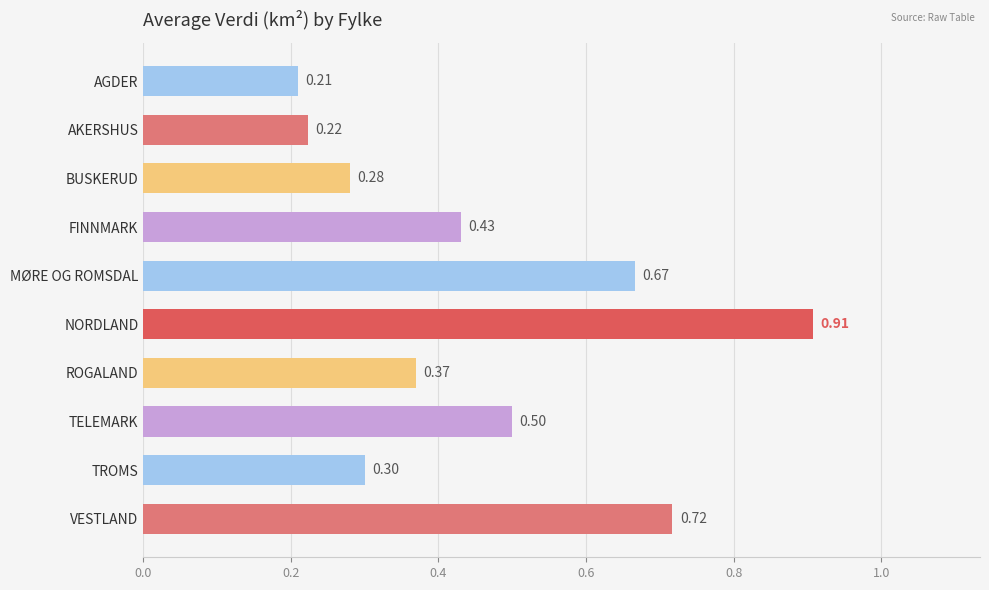

At which label is the value closest to 0?

AGDER